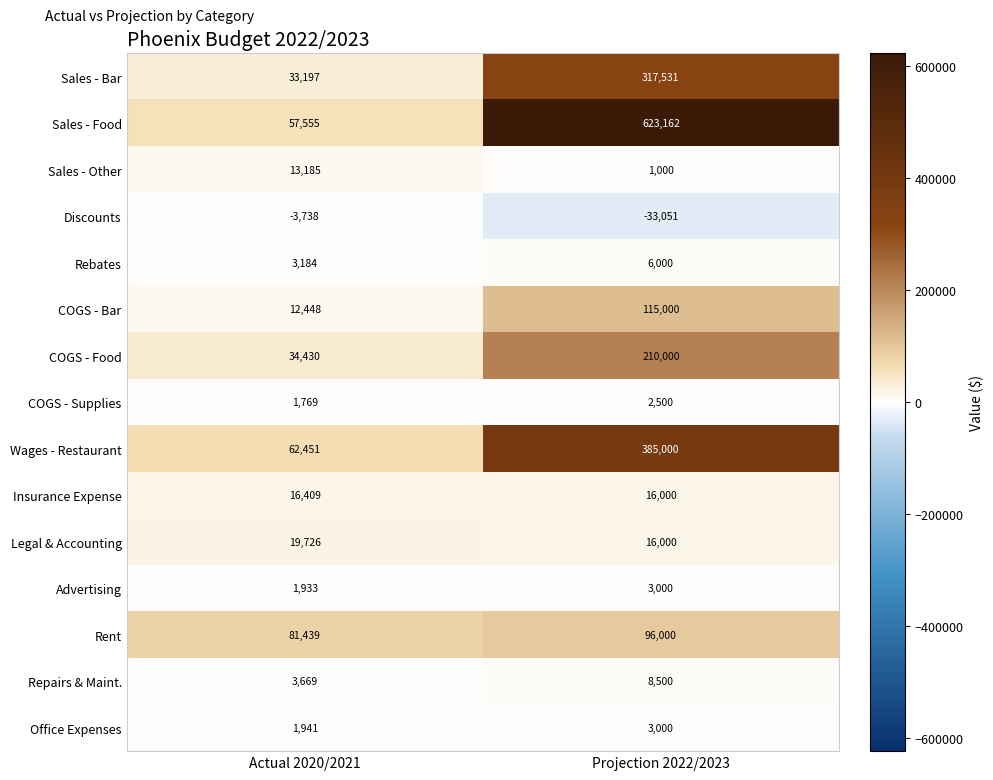

How many categories are shown in the chart?

2